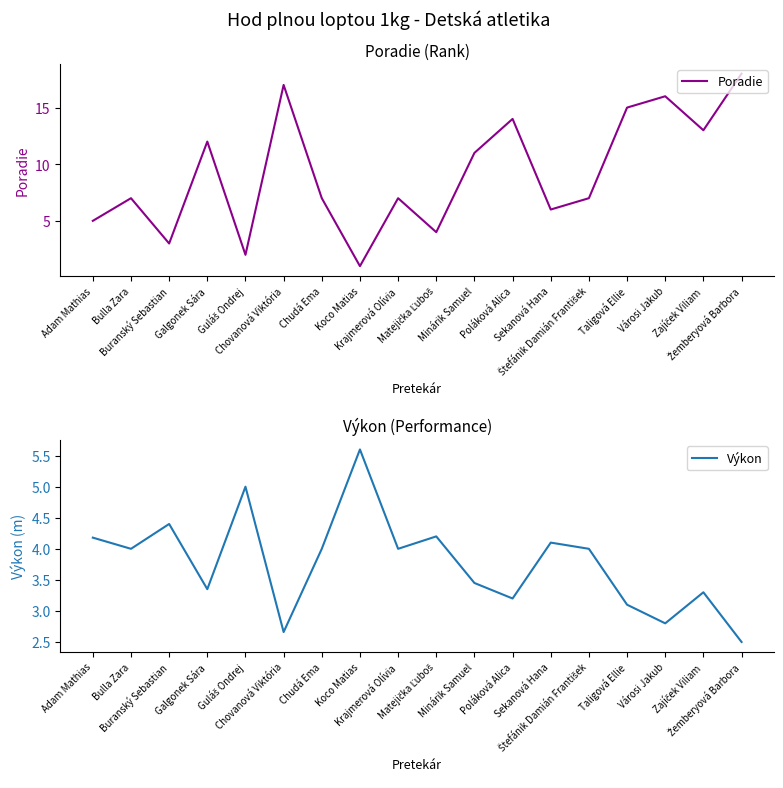

What is the value of the Výkon point at the 14th from the left?

4.0